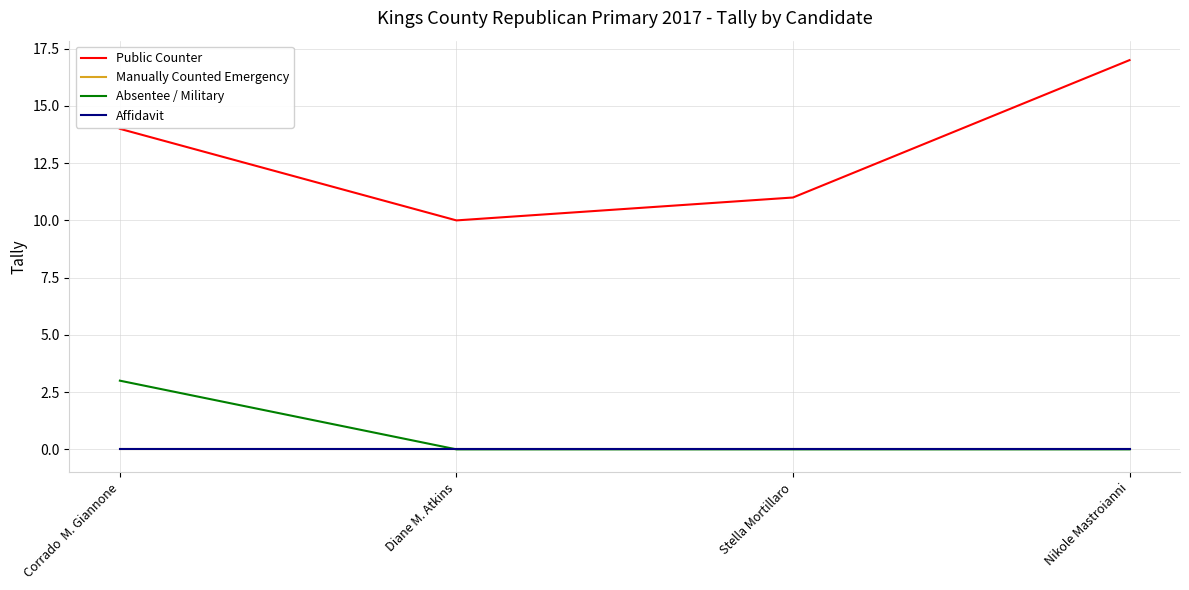

Is this an area chart (filled region under the line)?

No